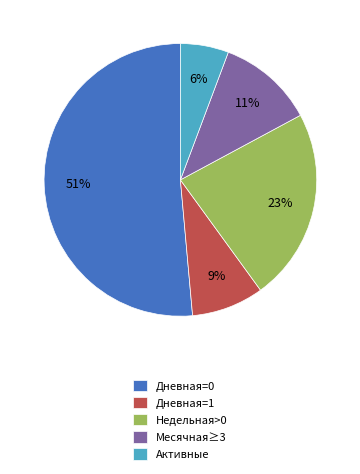

Between Дневная=0 and Месячная≥3, which is larger?

Дневная=0